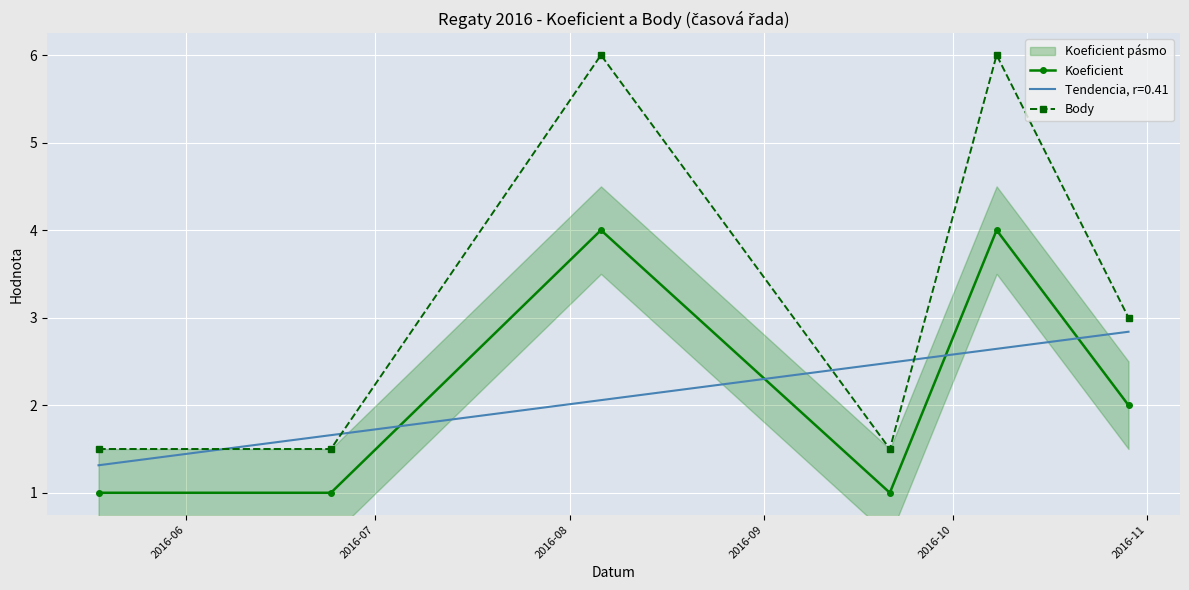

In Body, how many points are higher than both neighbors (excluding endpoints)?

2